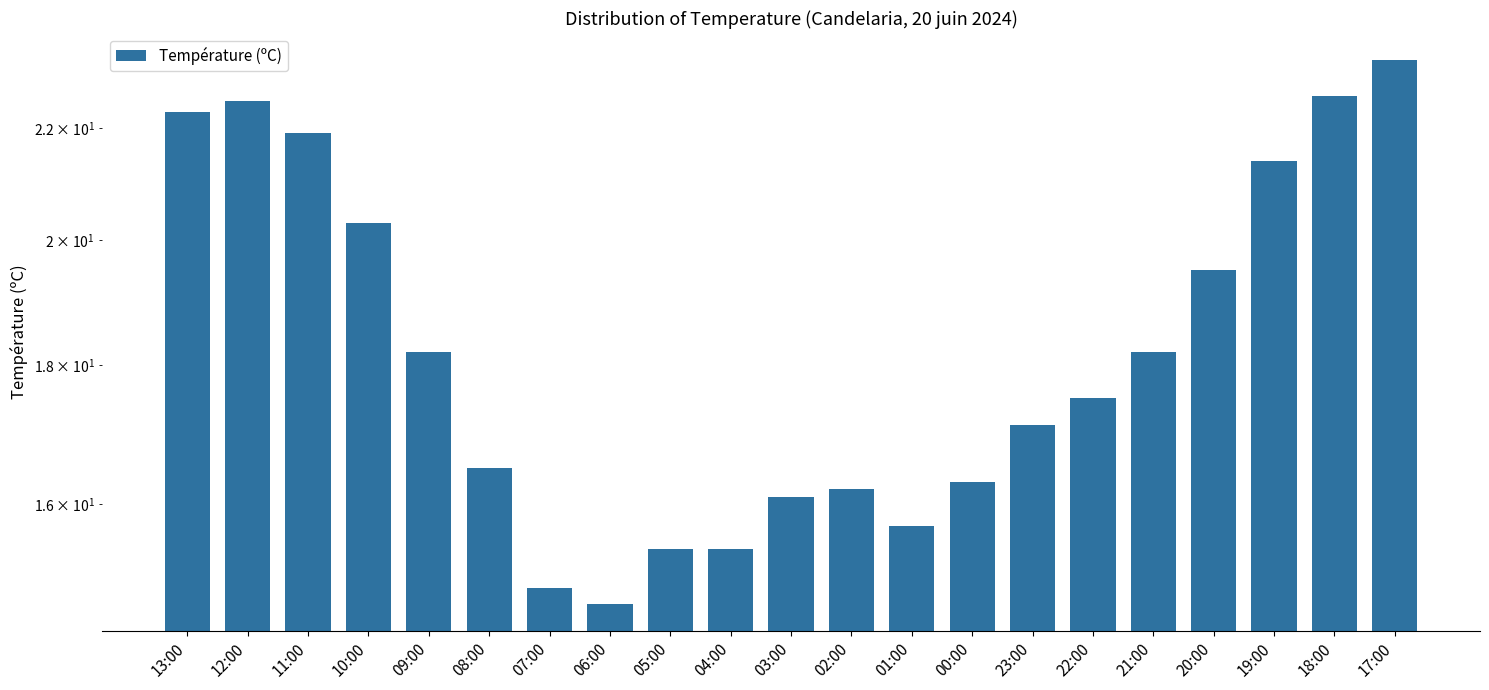

How many values exceed 17?

12